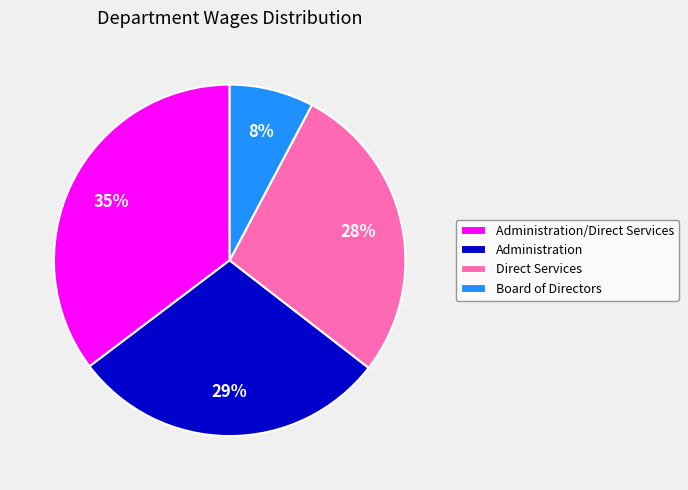

Approximately how many times larger is the value at Administration/Direct Services compared to Administration?

1.2